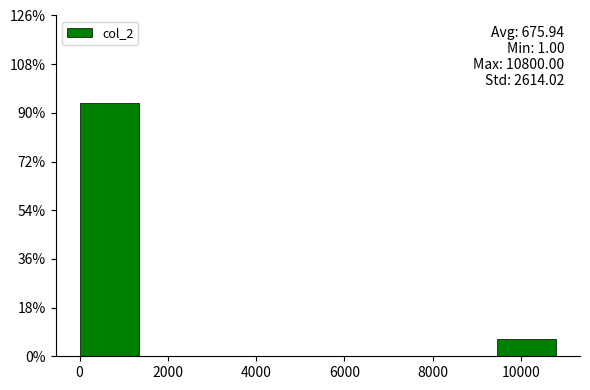

Which range on the x-axis has the tallest bar?

0 to 1400